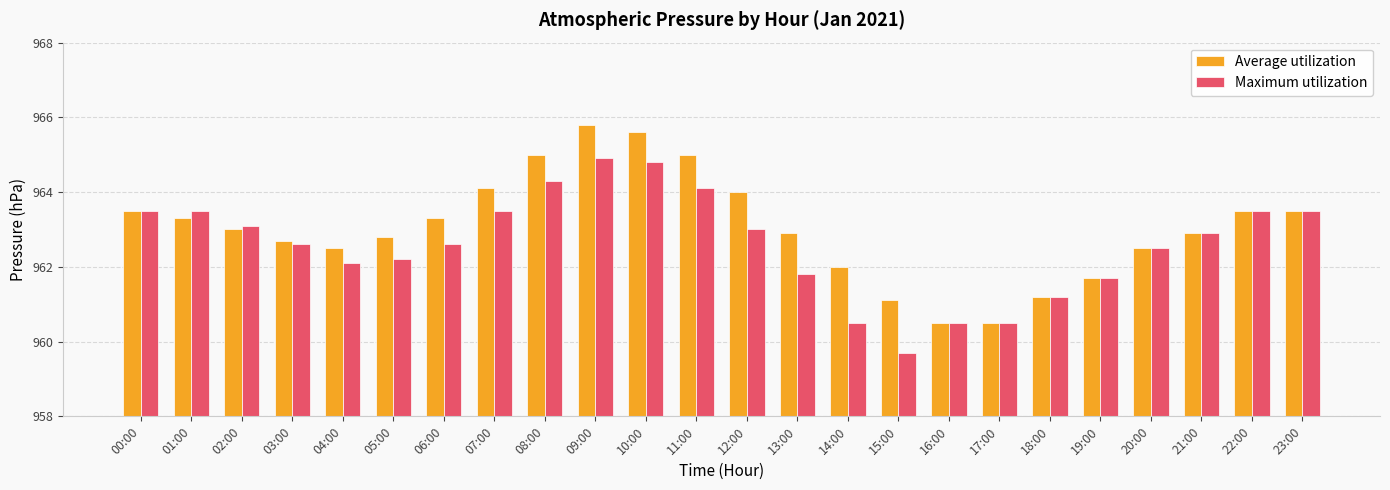

What is the total value across all series at 11:00?

1929.1